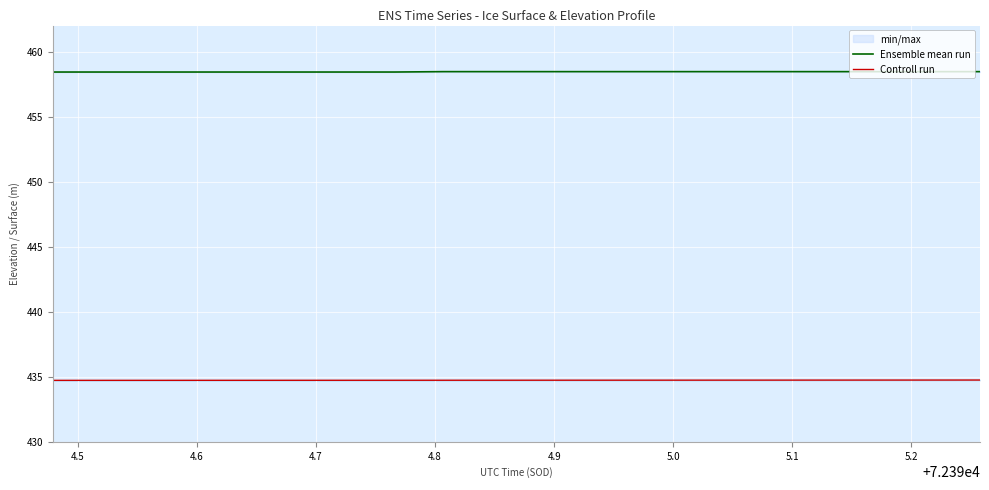

What is the value of the Ensemble mean run point at the 12th from the left?

458.5